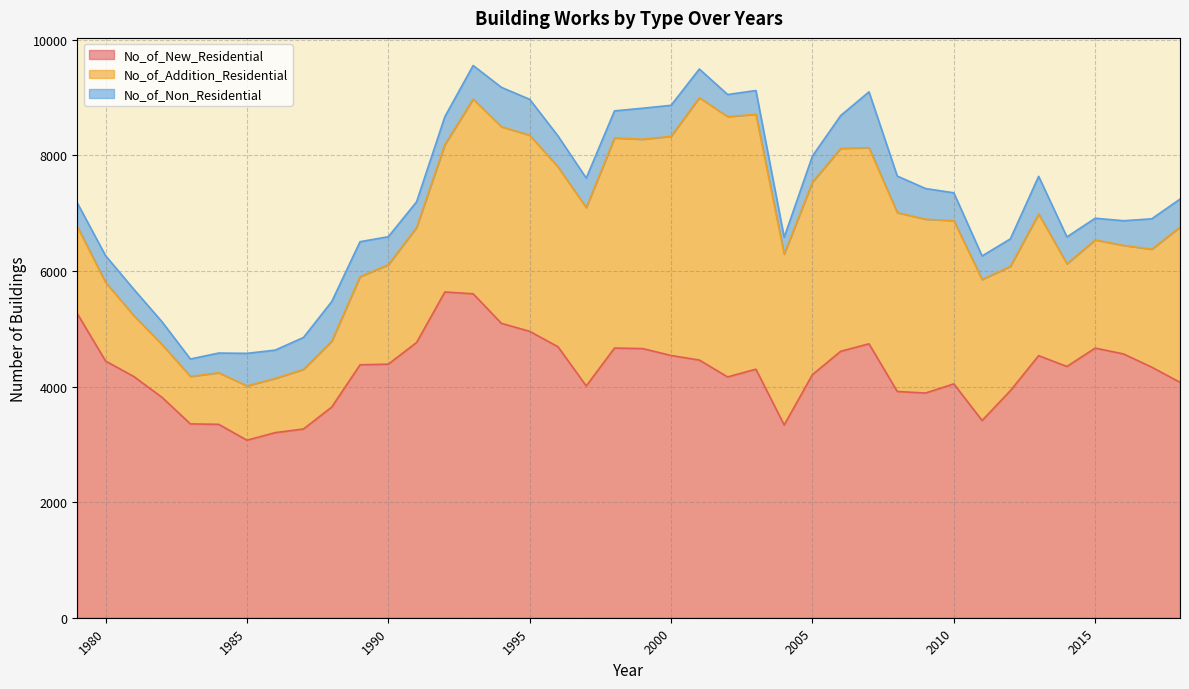

Count the number of data series in this chart.

3